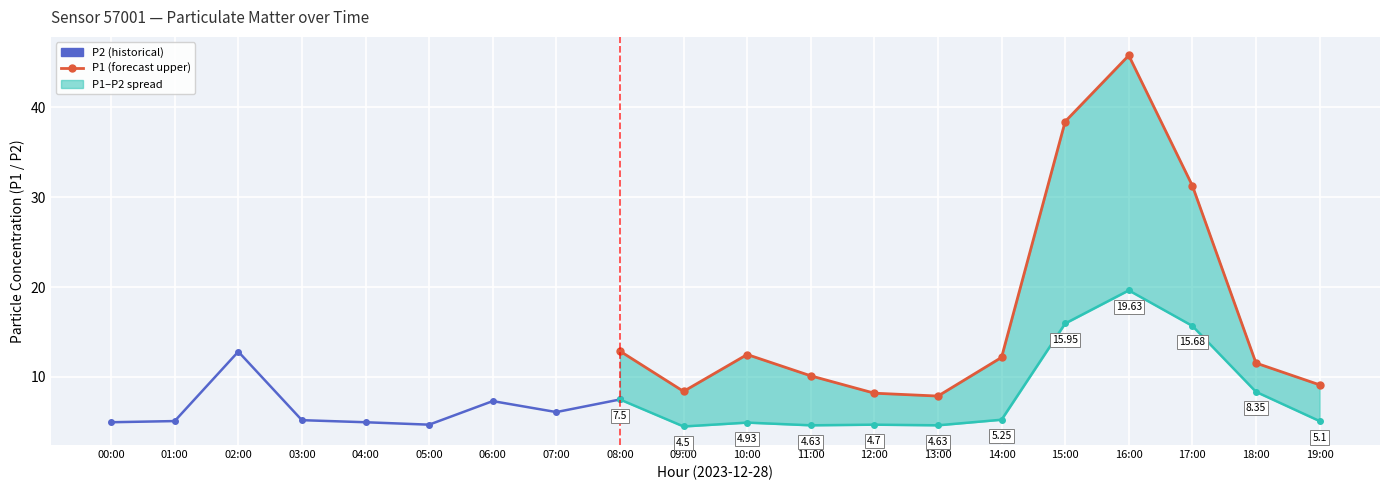

Count the number of categories in the chart.

20